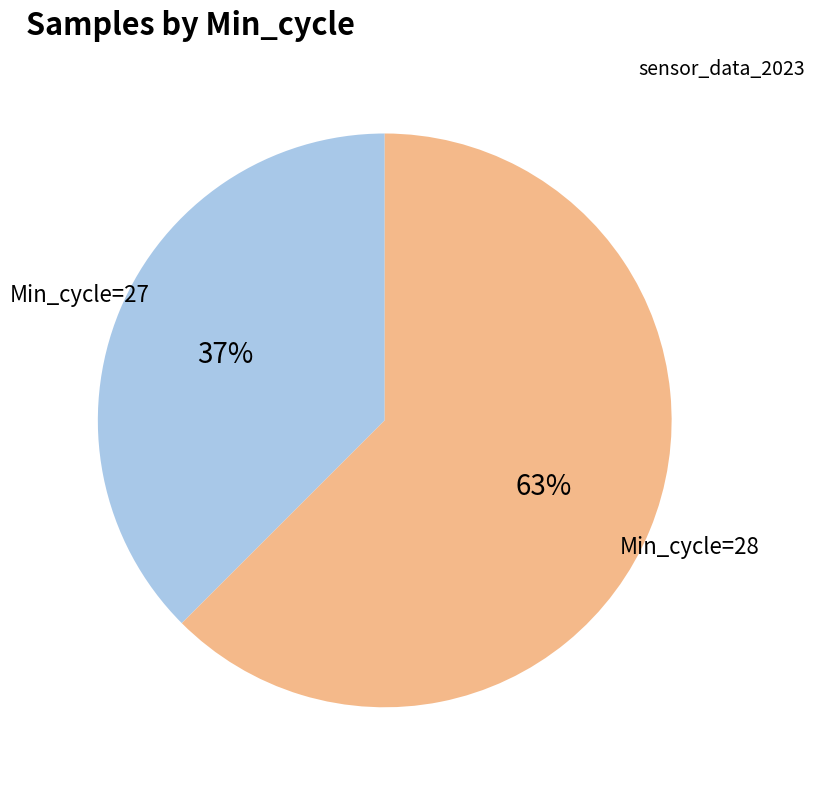

How many segments does this pie chart have?

2